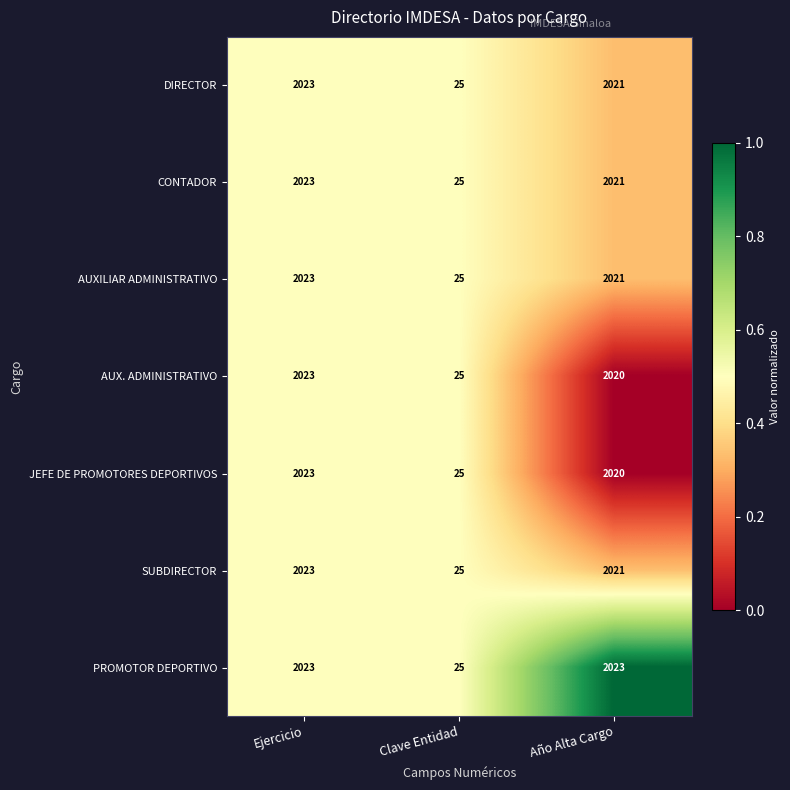

How many series are shown in this chart?

7